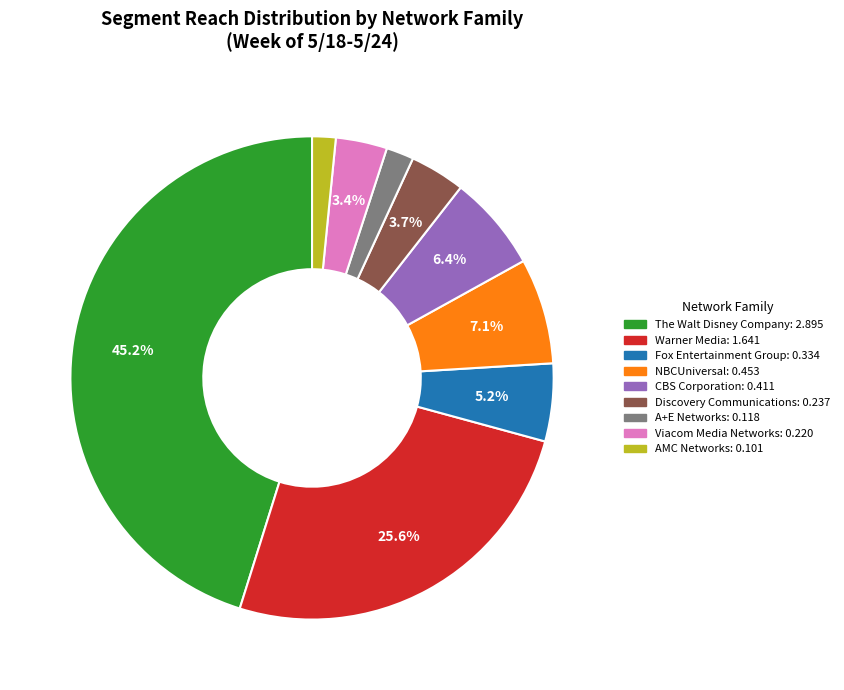

Does any single category account for the majority?

No